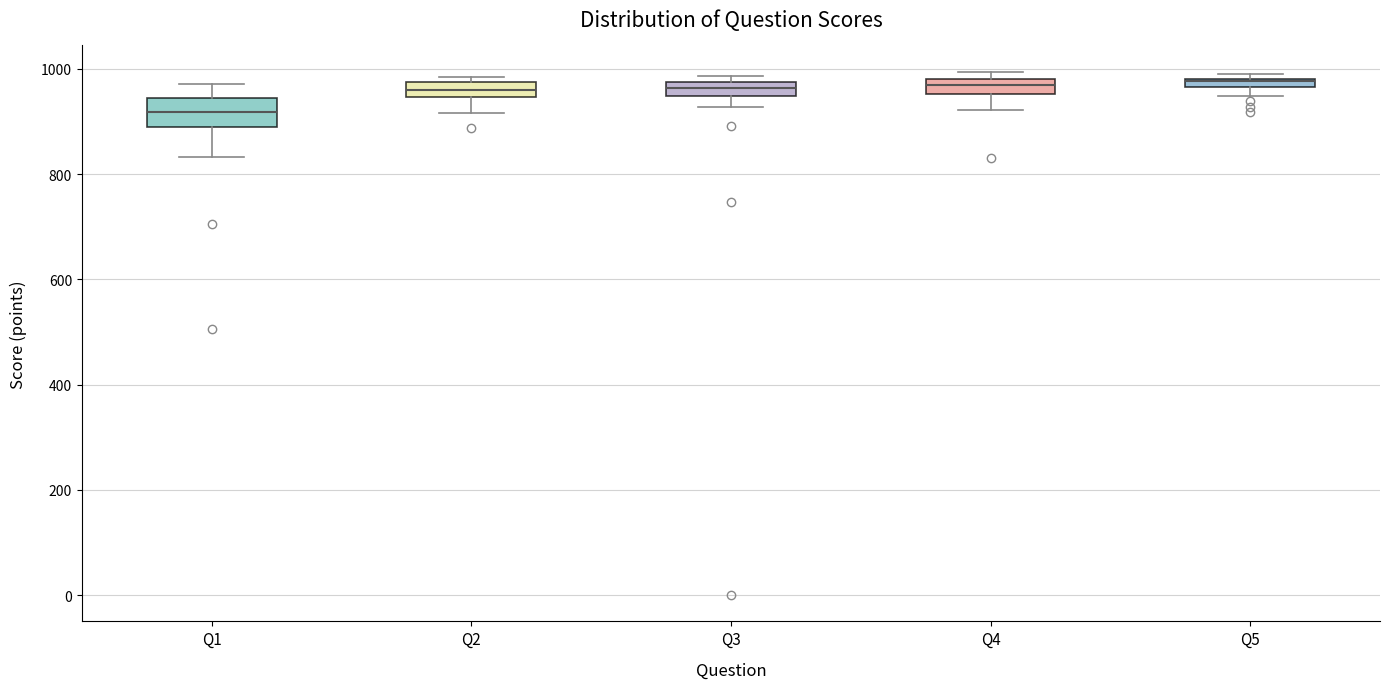

Where is the lower edge of the box for Q3 on the y-axis? The values are not printed on the chart, so give them approximately, as read against the axis.

940